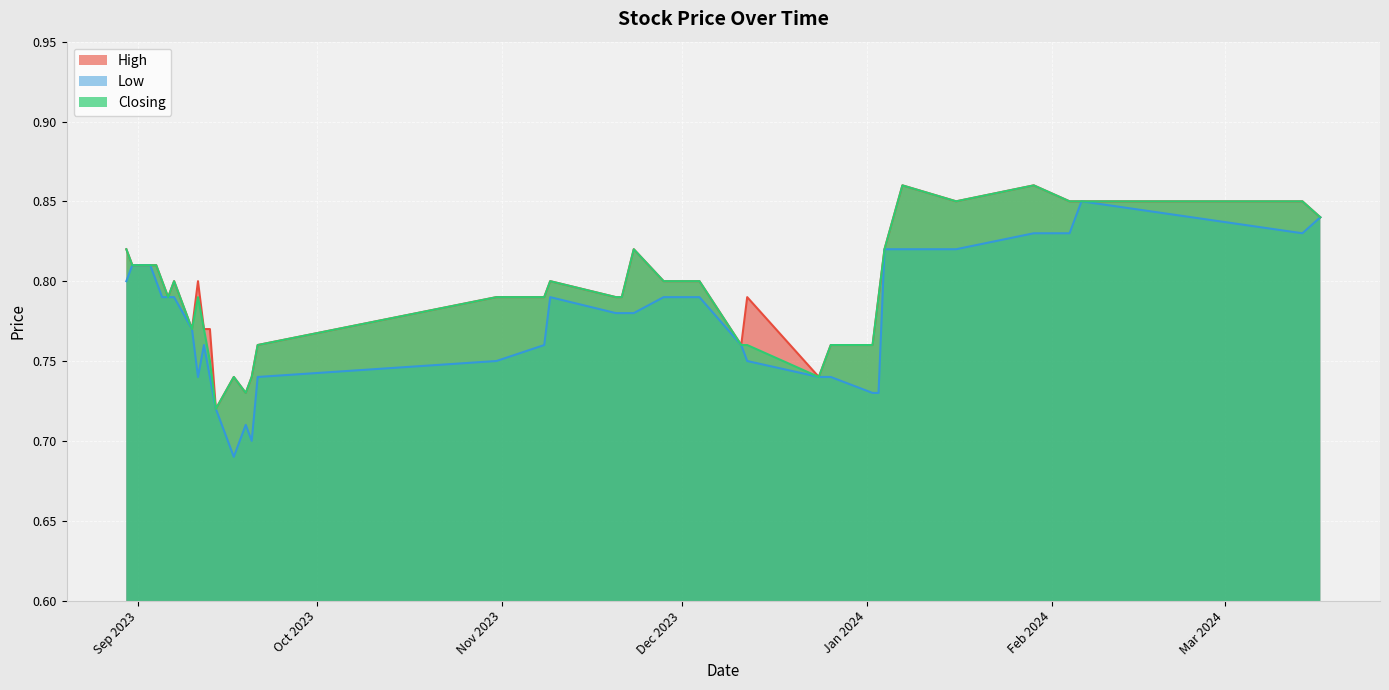

At how many categories does at least one series exceed 0?

40